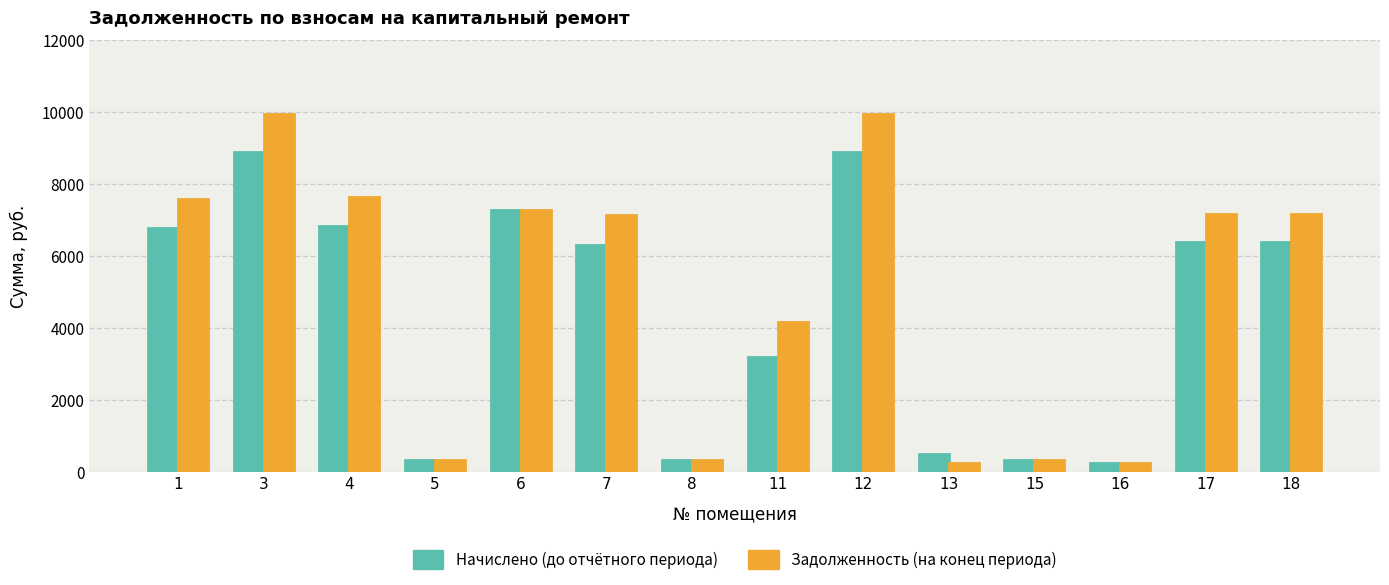

What is the total value across all series at 17?

13550.2